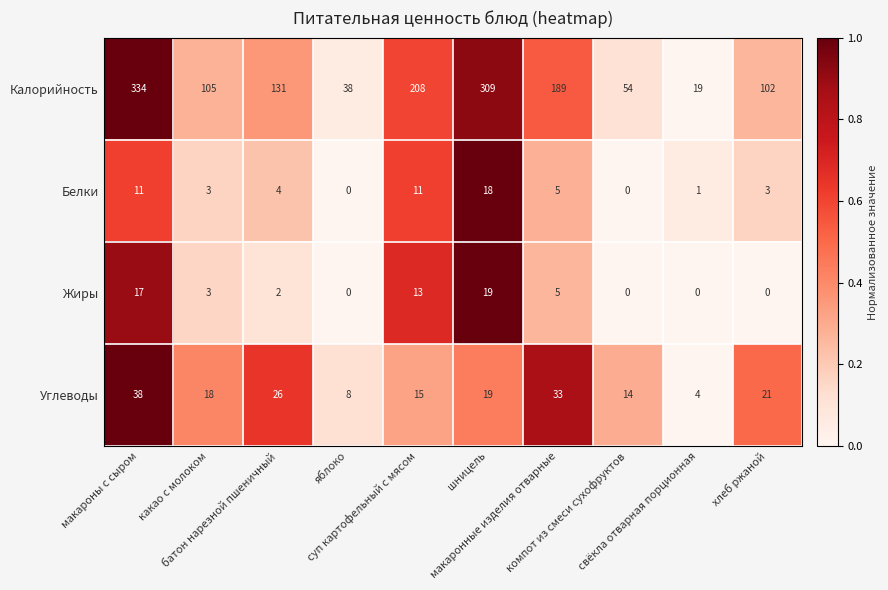

What is the average value of the Калорийность series?

149